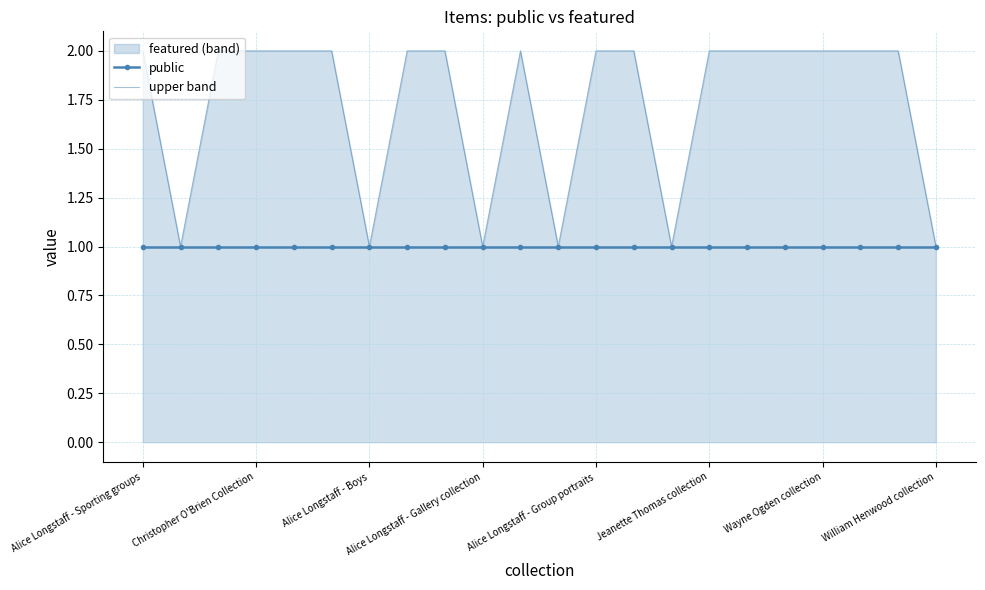

What is the difference between the highest and lowest values at 15?

1